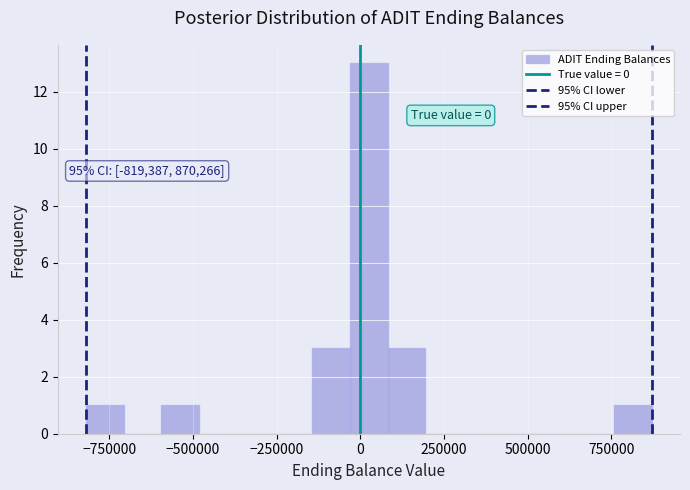

Read against the x-axis, roughly where is the centre of the tallest bar?

50000